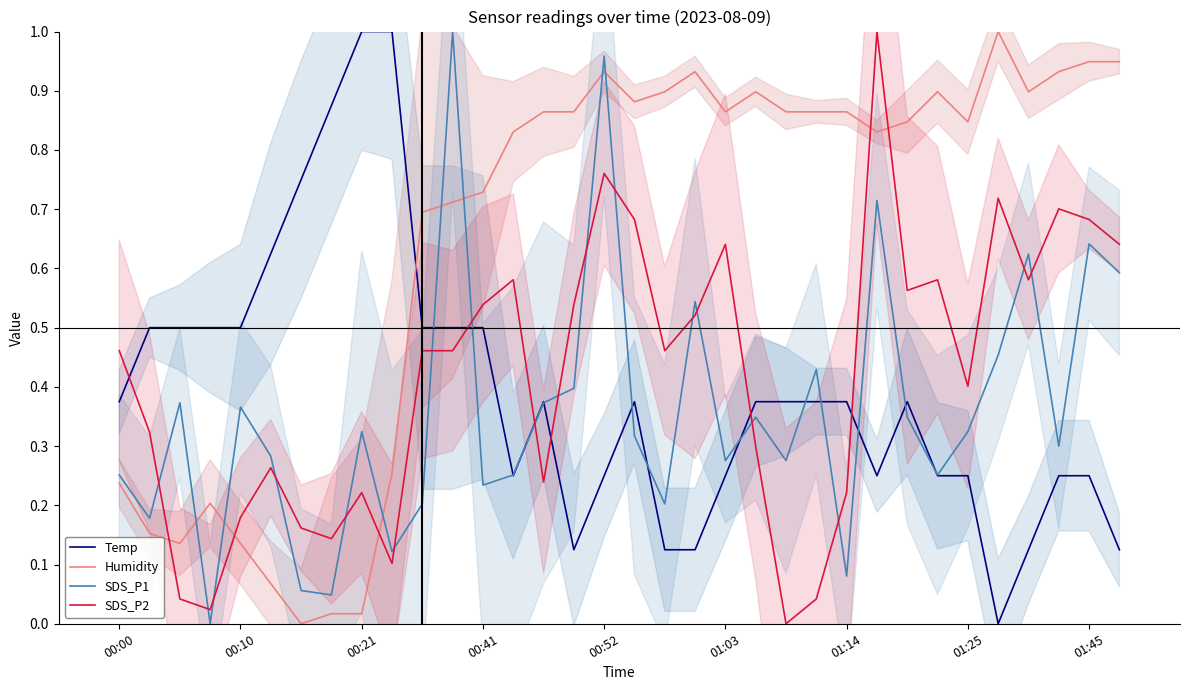

The value of SDS_P2 at 25 is 1.0. True or false?

True